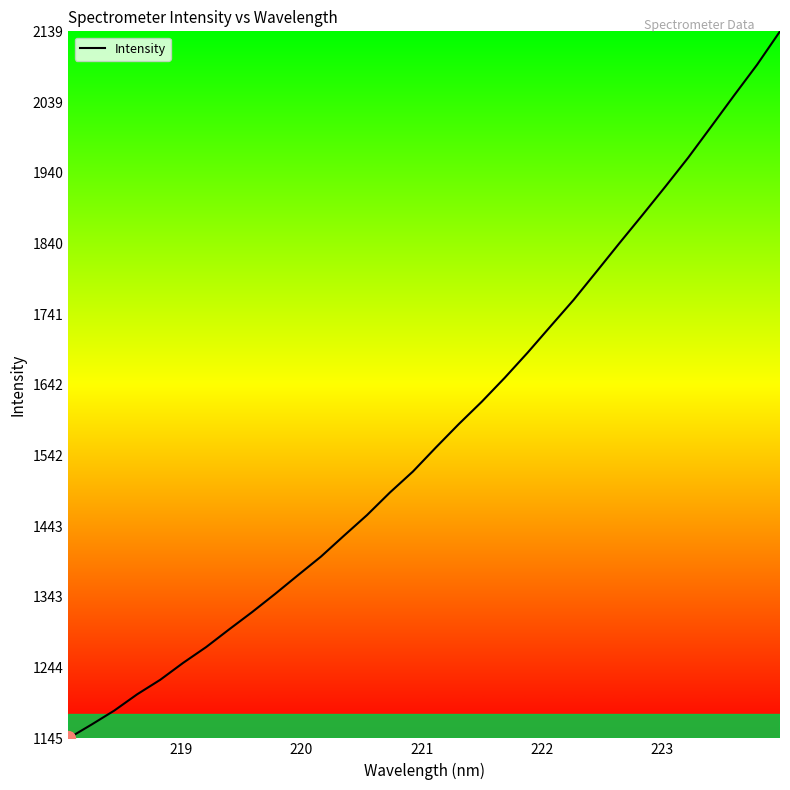

What is the difference between the maximum and minimum values?

994.1